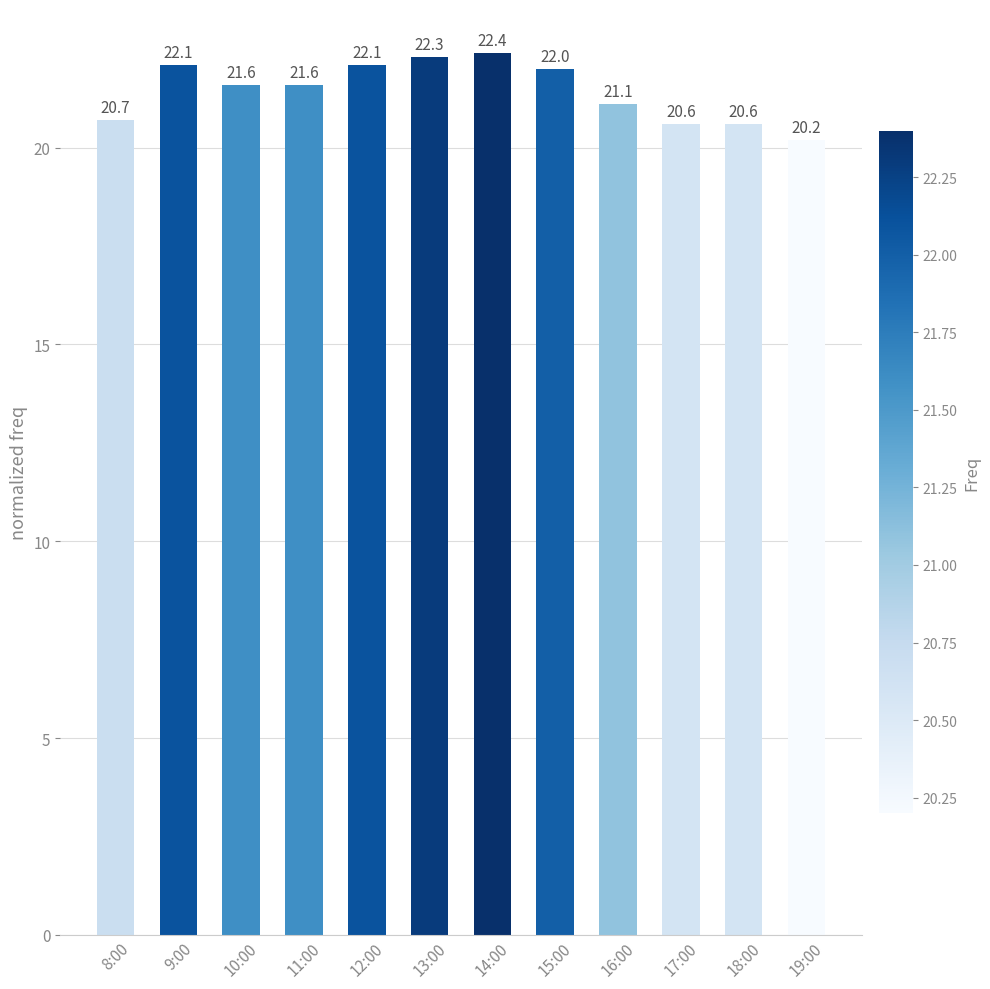

What is the label of the 1st bar from the right?

19:00